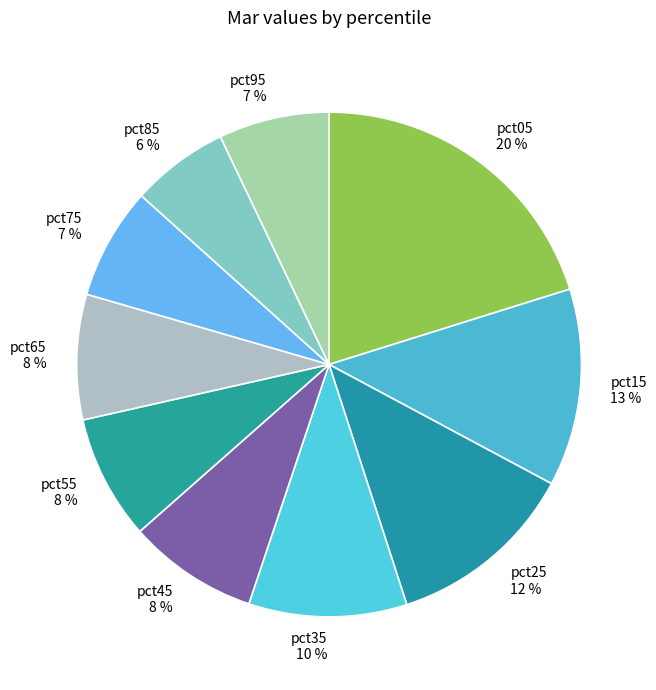

Is there a majority slice in this chart?

No